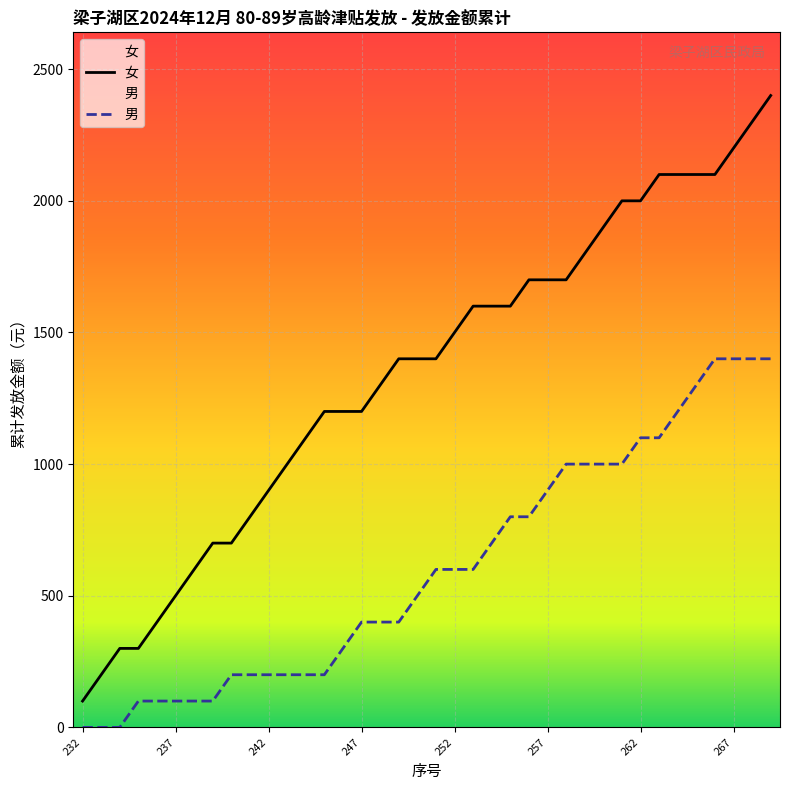

At 27, list the series in order from largest to smallest.

女, 男